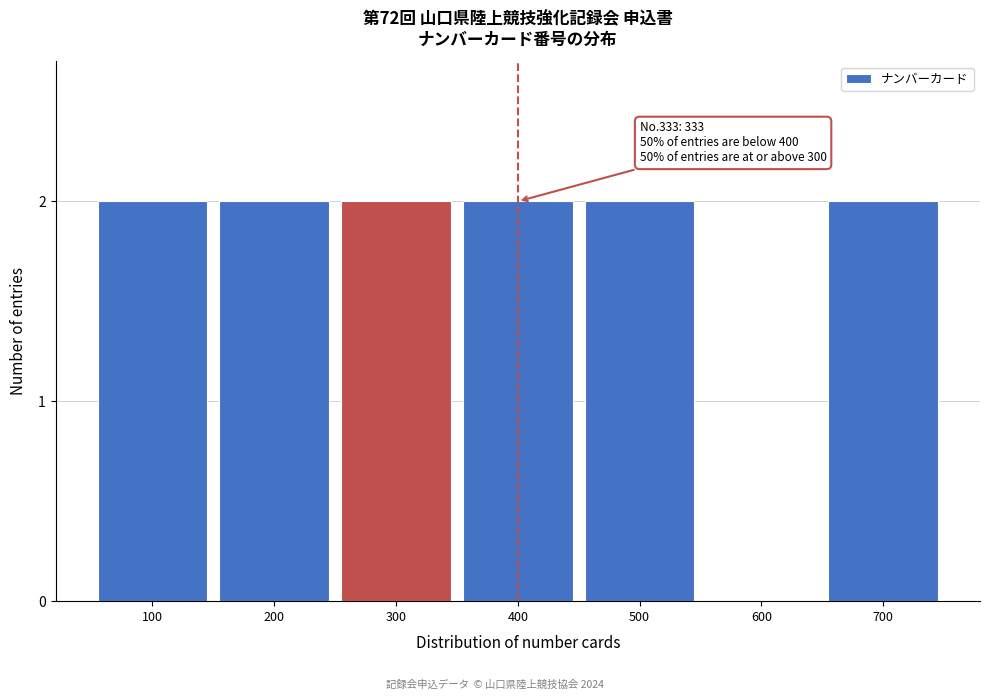

Reading right to left, transcribe all the data shown in this chart.

700=2	600=0	500=2	400=2	300=2	200=2	100=2